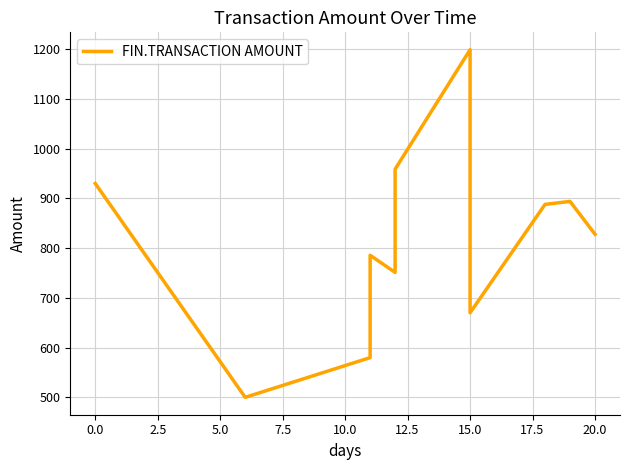

What is the difference between the second highest and second lowest values?

379.0